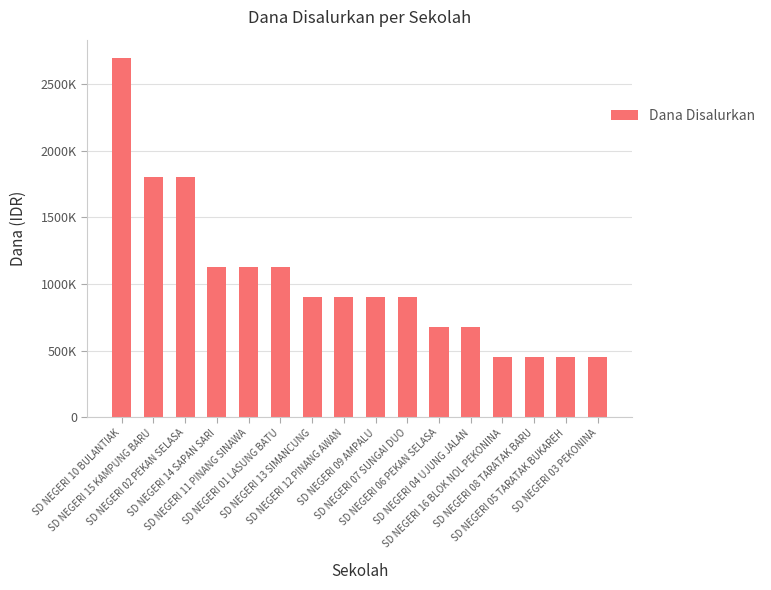

Does the chart contain any negative values?

No